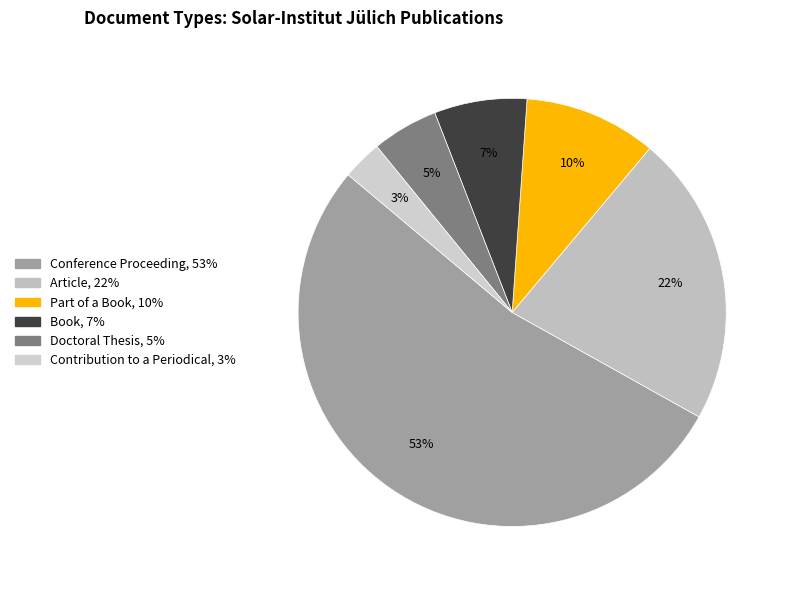

What is the largest slice in the pie chart?

Conference Proceeding